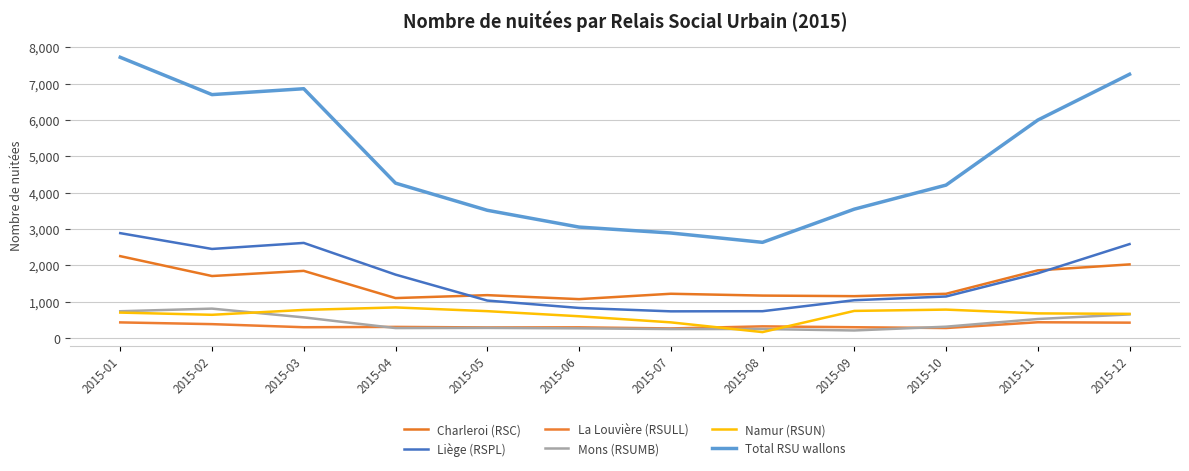

At which label does La Louvière (RSULL) first exceed 305?

2015-01